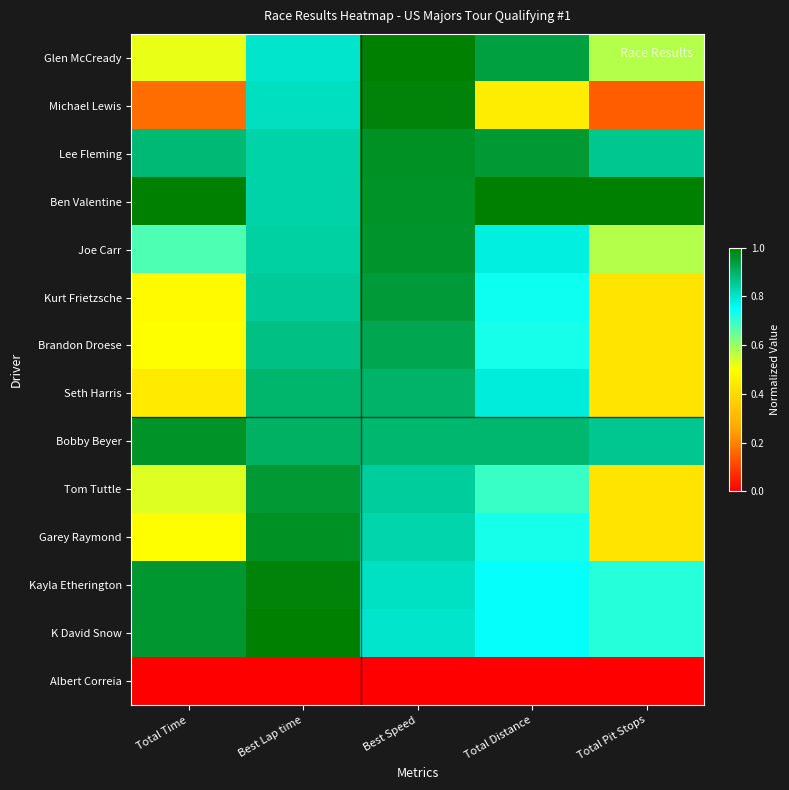

Which label corresponds to the largest value in the chart?

Best Speed